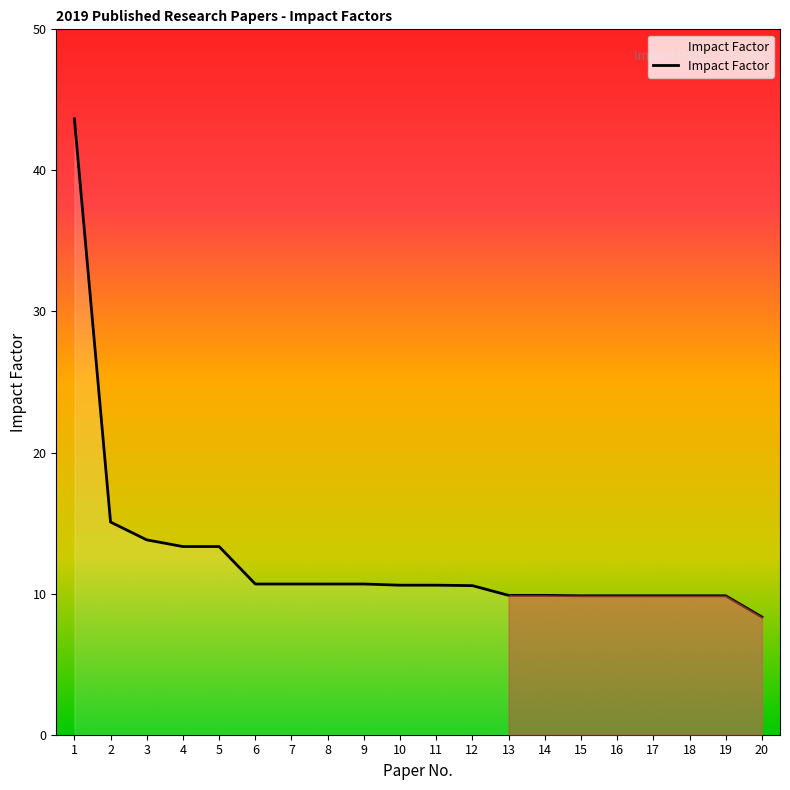

Where does the data first go above 10?

1